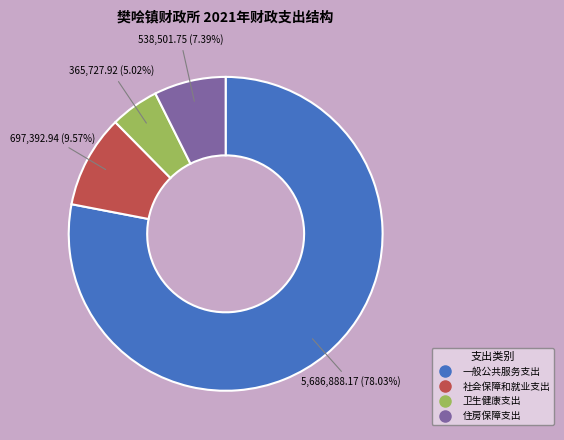

To the nearest percent, what is the difference between the largest and smallest slice percentages?

73%